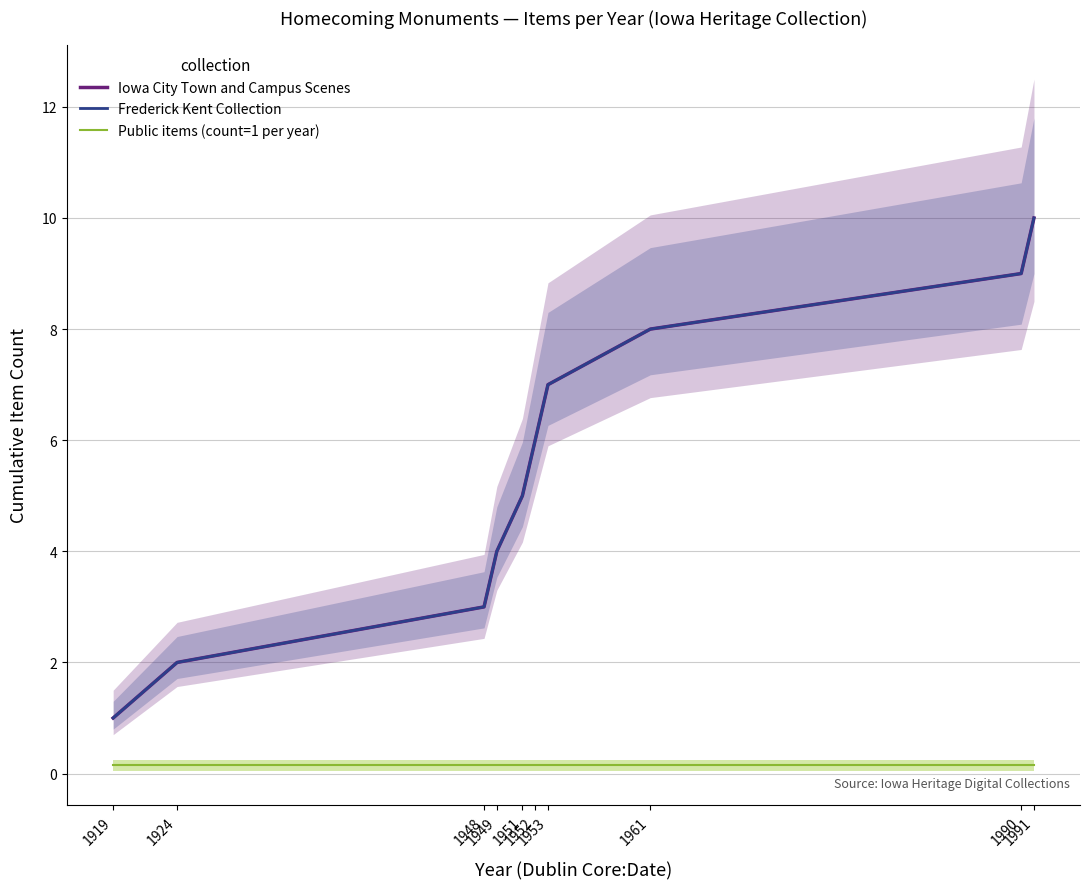

The value of Frederick Kent Collection at 1924 is 2.0. True or false?

True